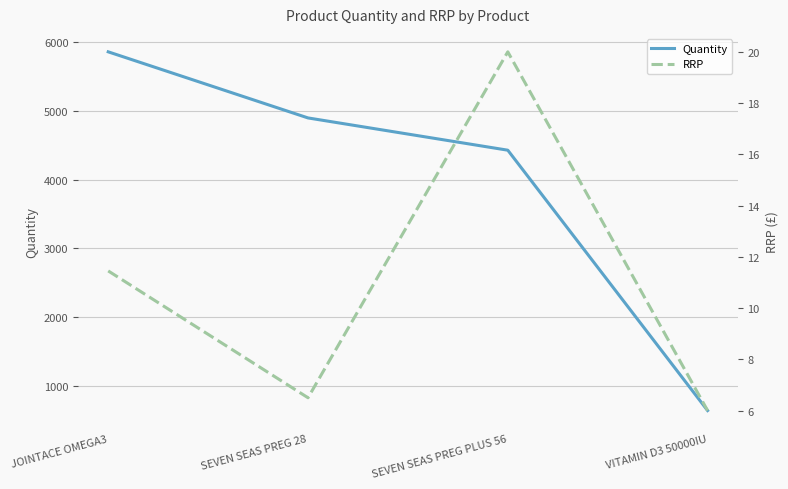

What is the greatest value displayed?

5864.0